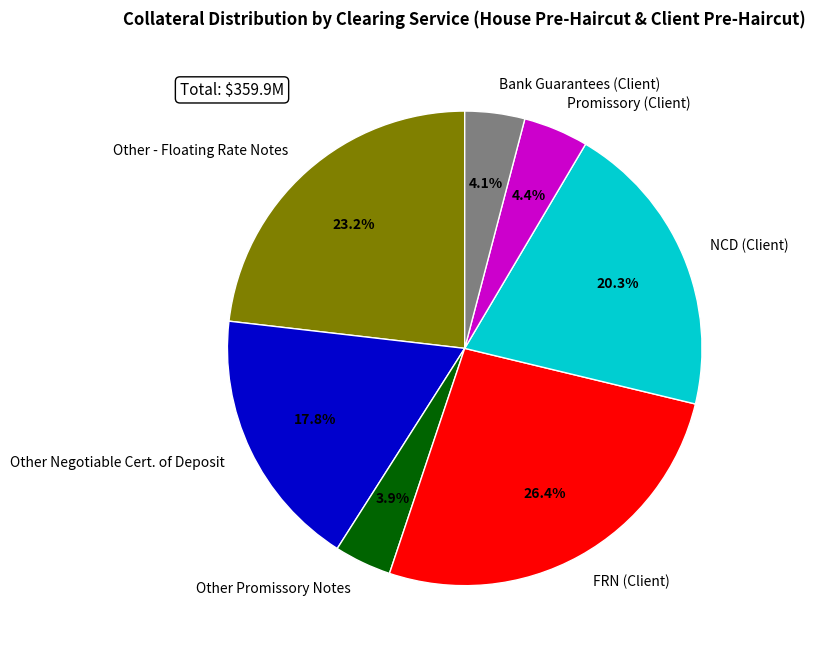

What portion of the pie excludes Promissory (Client)?

95.6%